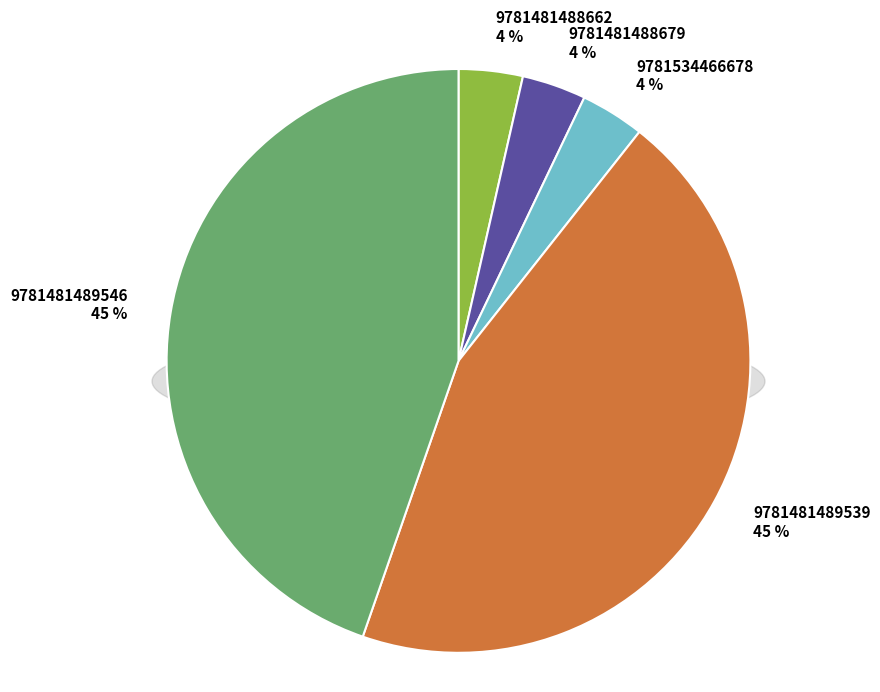

What percentage is the 9781481489539 slice, to the nearest percent?

45%